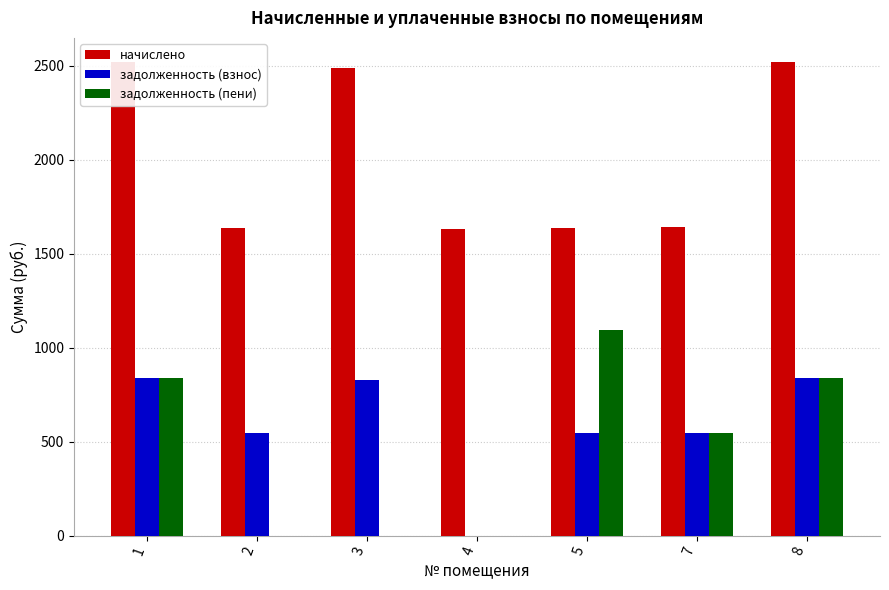

How many values in the задолженность (взнос) series exceed 547?

4